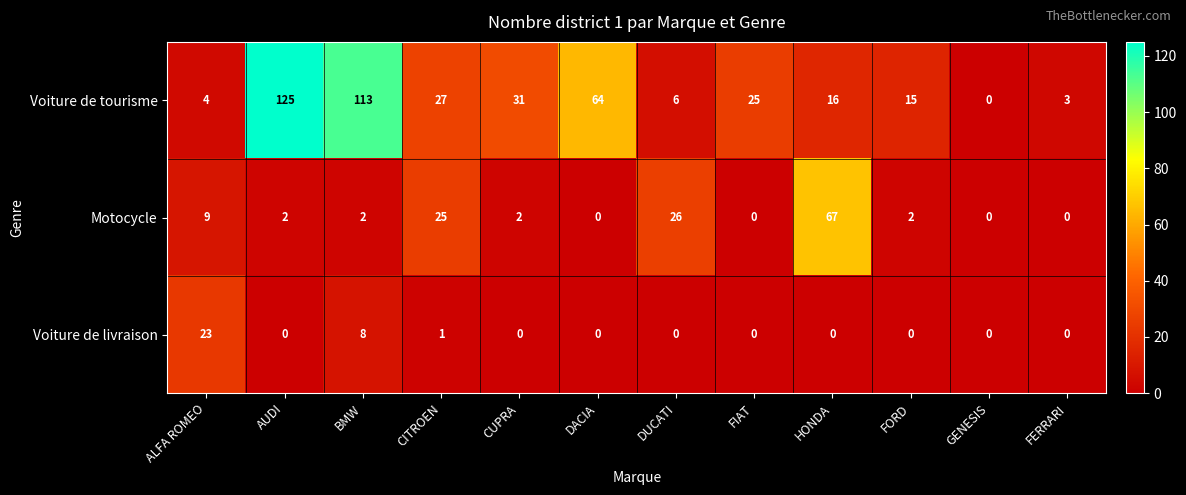

Which series has the largest total across all categories?

Voiture de tourisme